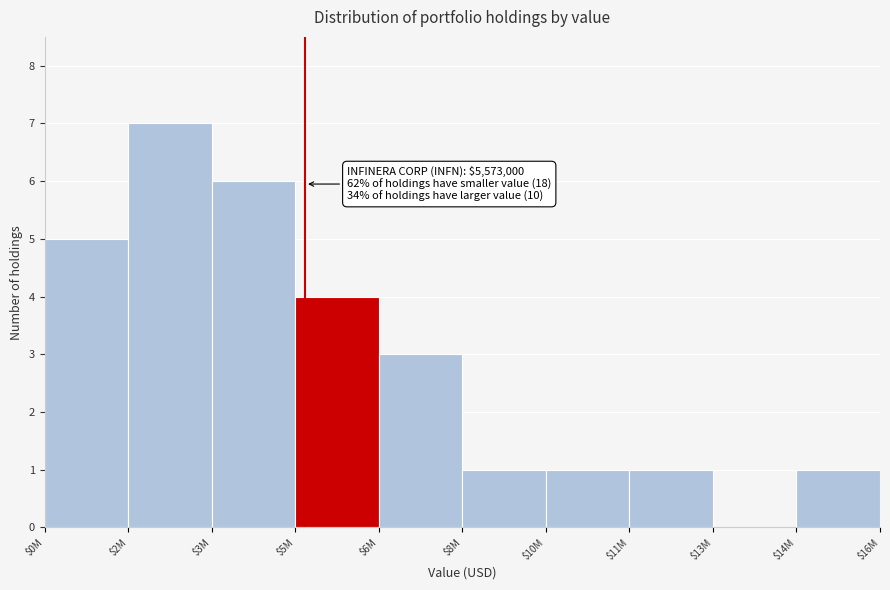

What is the maximum value shown in the chart?

7